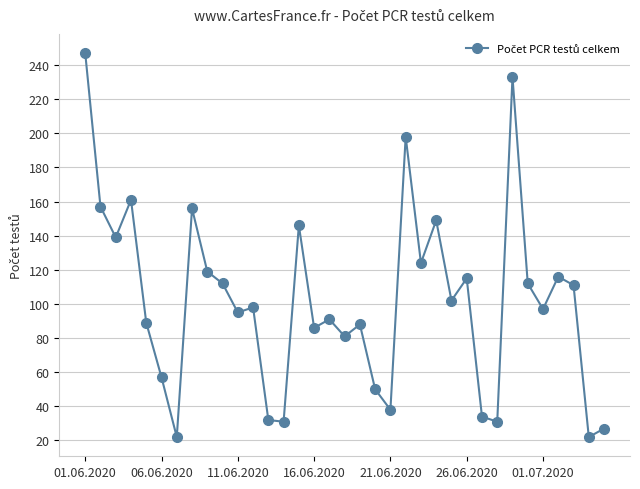

What is the average value?

102